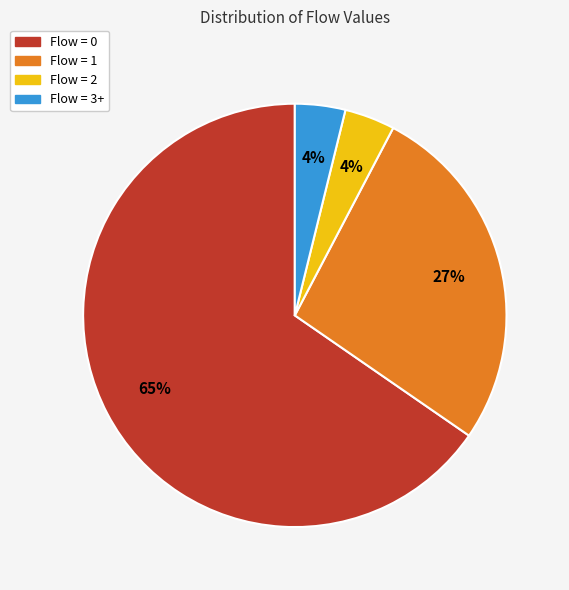

What is the ratio of the value at Flow = 0 to the value at Flow = 1?

2.4